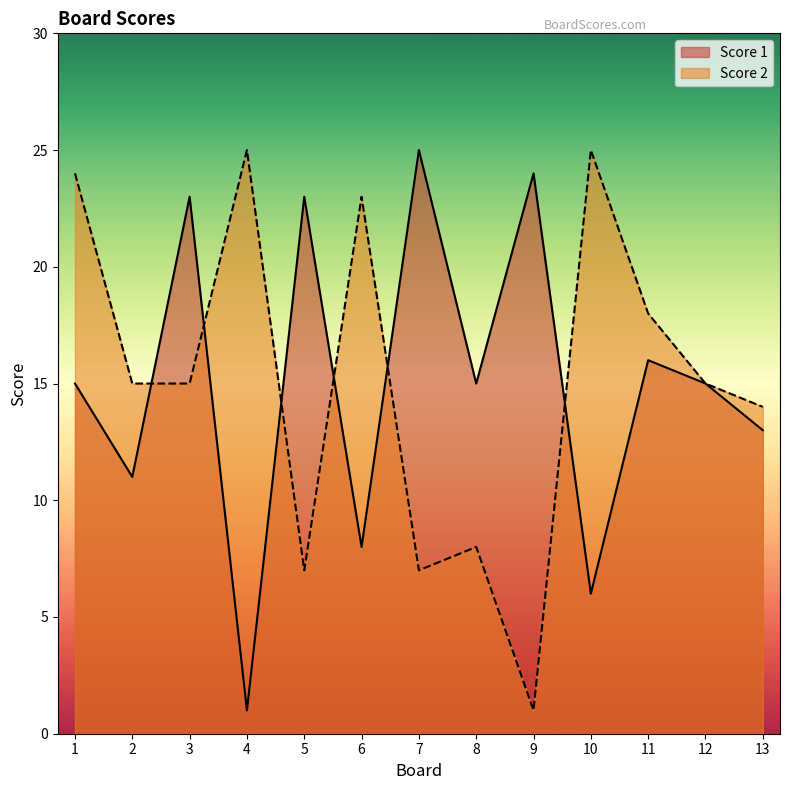

True or false: Score 2 and Score 1 intersect in this chart.

True